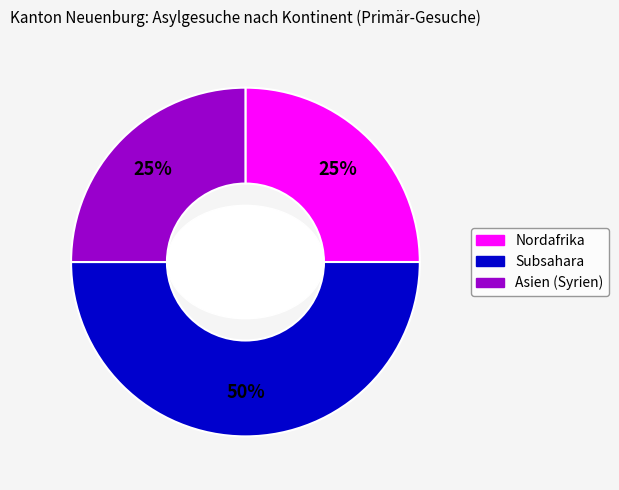

Do Subsahara and Nordafrika together represent more than half of the pie?

Yes